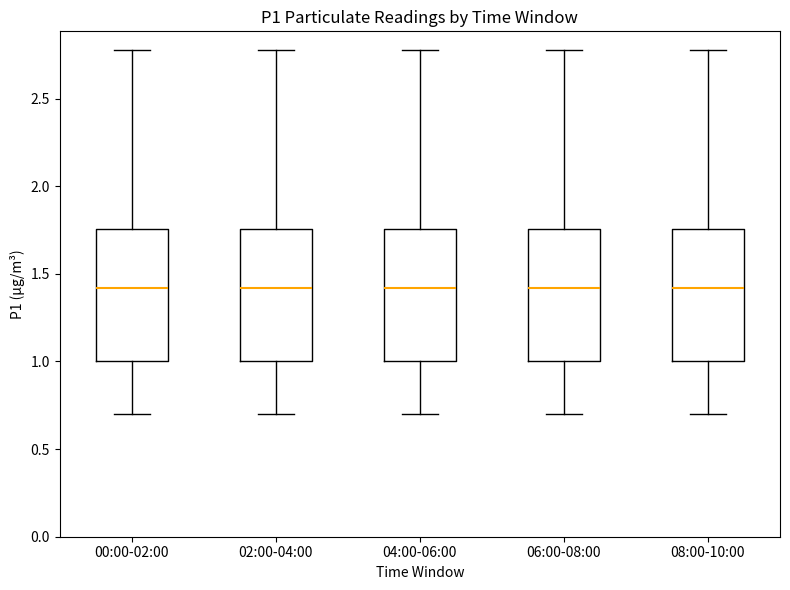

Where does the upper whisker of the box for 06:00-08:00 end on the y-axis? The values are not printed on the chart, so give them approximately, as read against the axis.

2.80